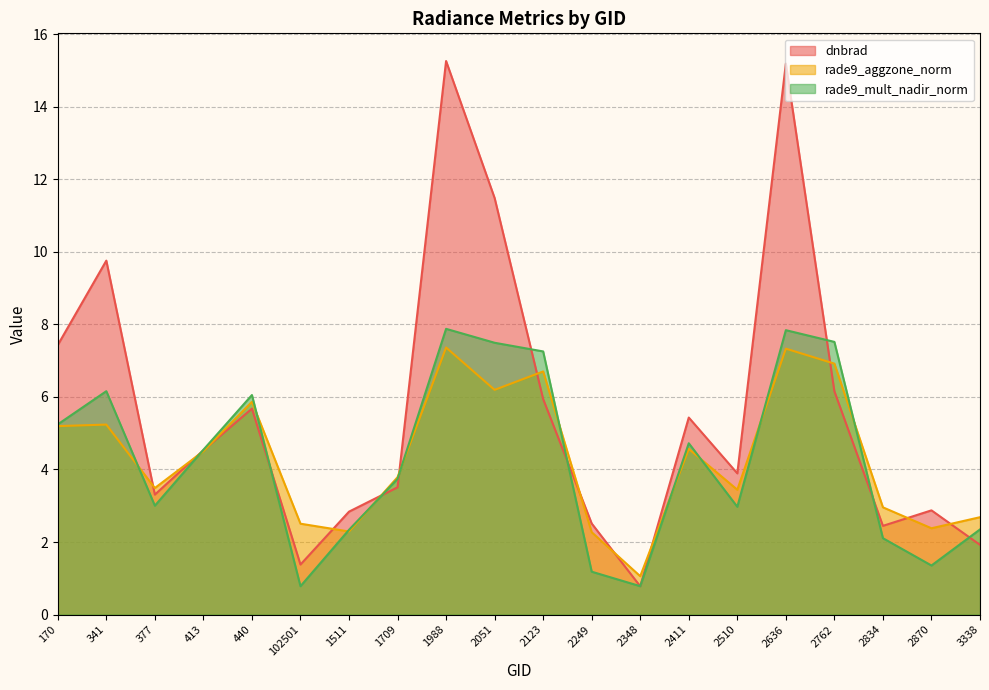

What is the value of the rade9_mult_nadir_norm point at the 8th from the left?

3.7